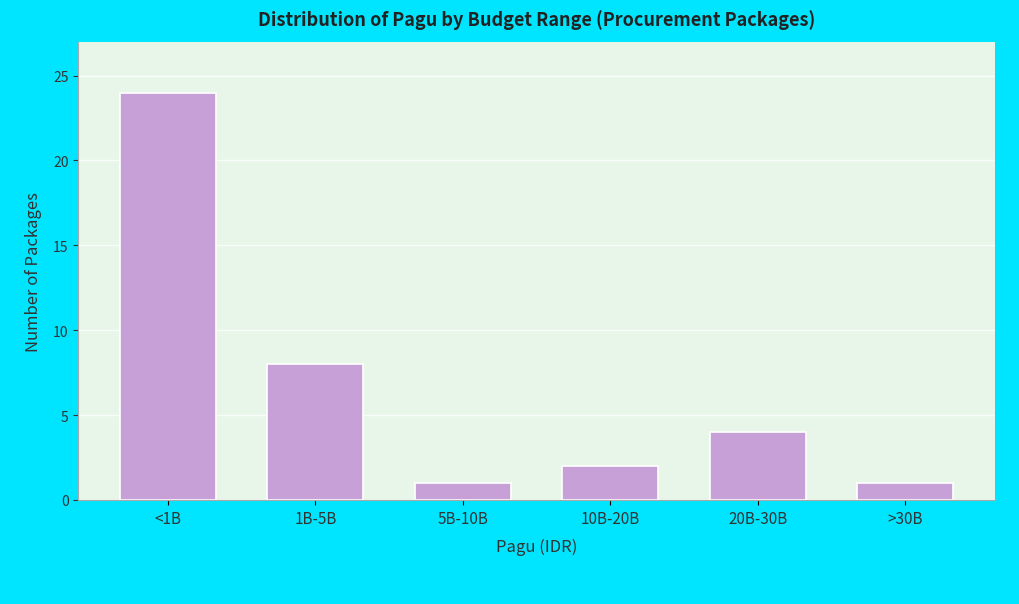

Reading left to right, transcribe all the data shown in this chart.

<1B=24	1B-5B=8	5B-10B=1	10B-20B=2	20B-30B=4	>30B=1